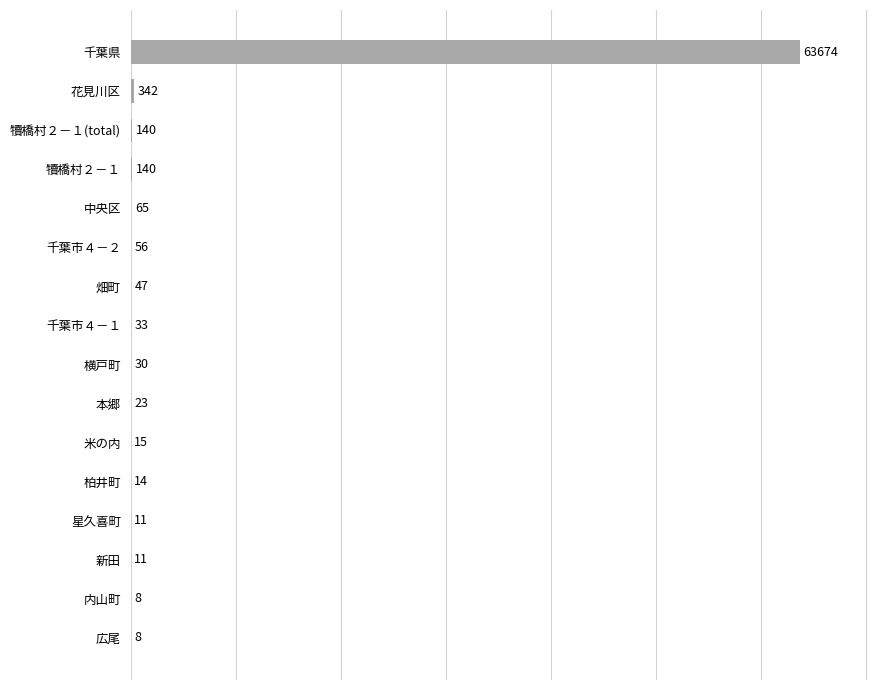

What is the sum of the values at 米の内 and 中央区?

80